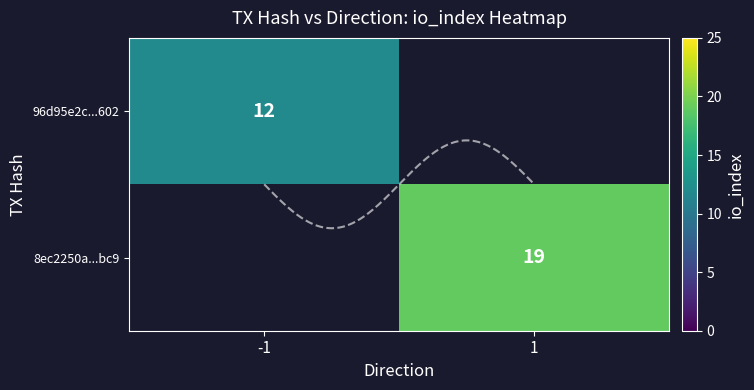

Between -1 and 1, which is larger?

1